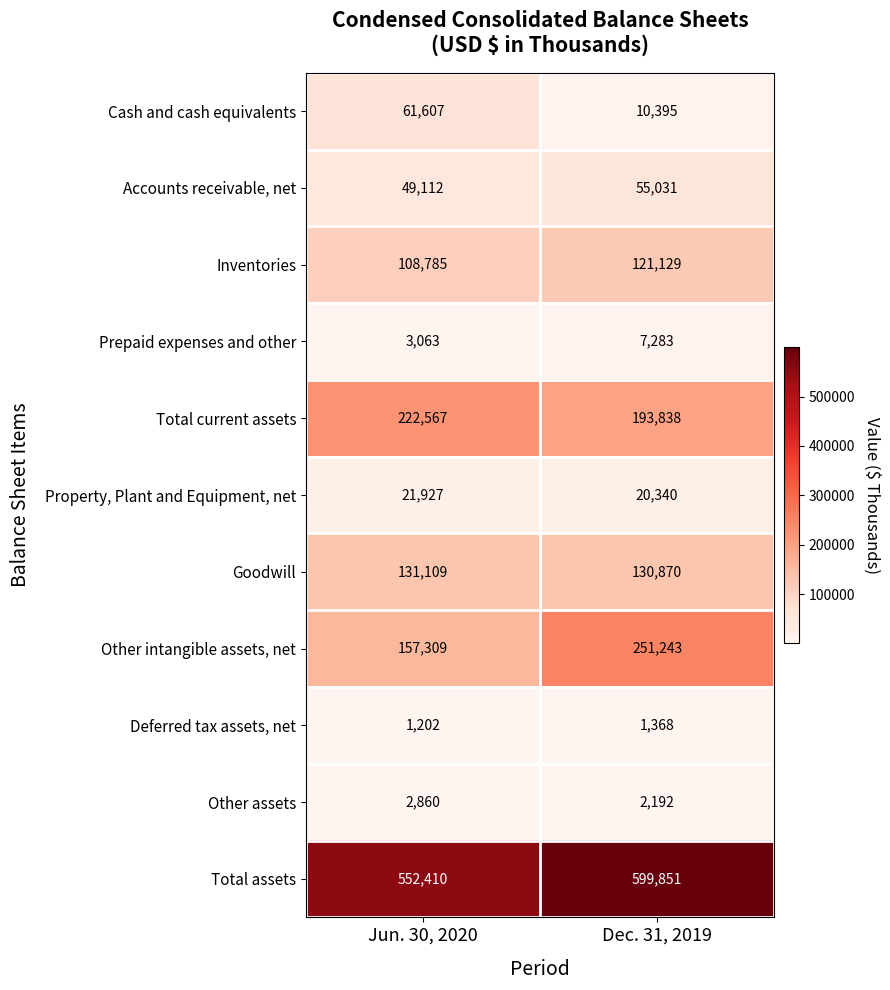

Between Jun. 30, 2020 and Dec. 31, 2019, which series saw the biggest shift?

Other intangible assets, net